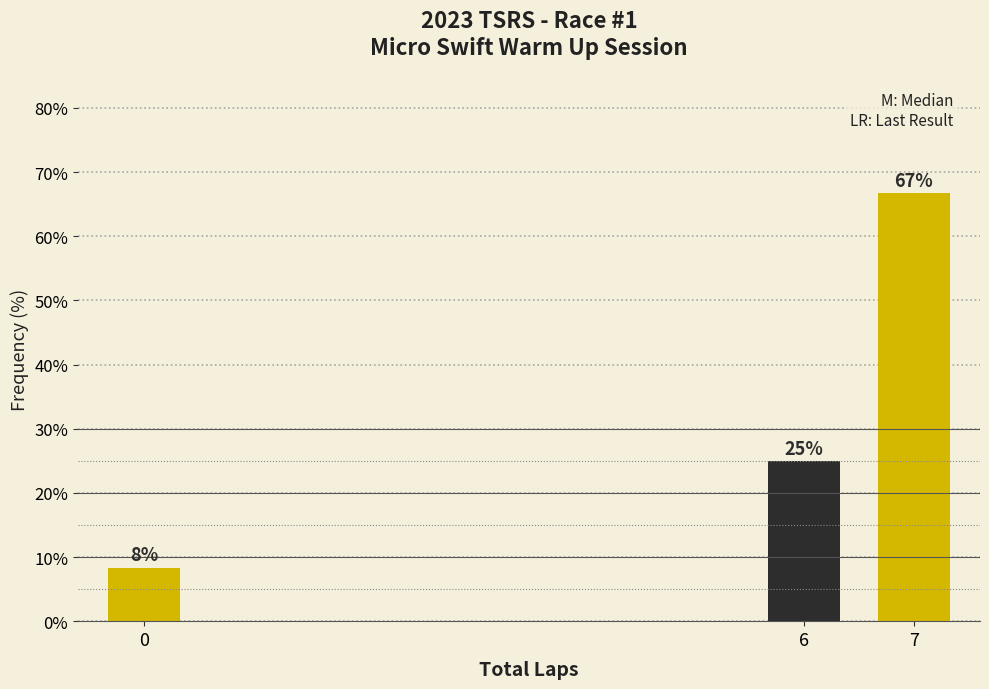

The value at 6 is 25.0. True or false?

True